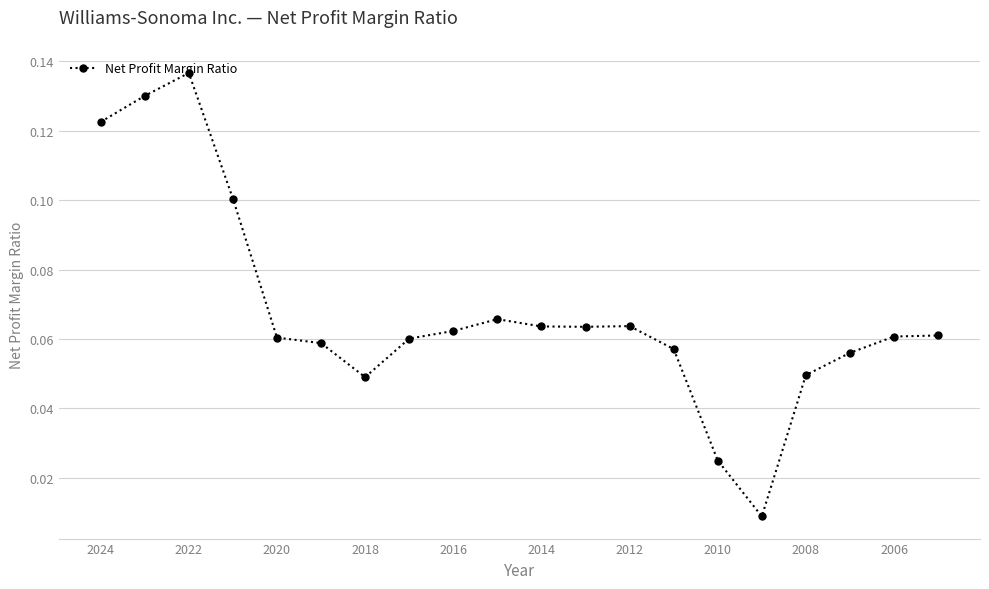

What is the sum of all values?

1.4